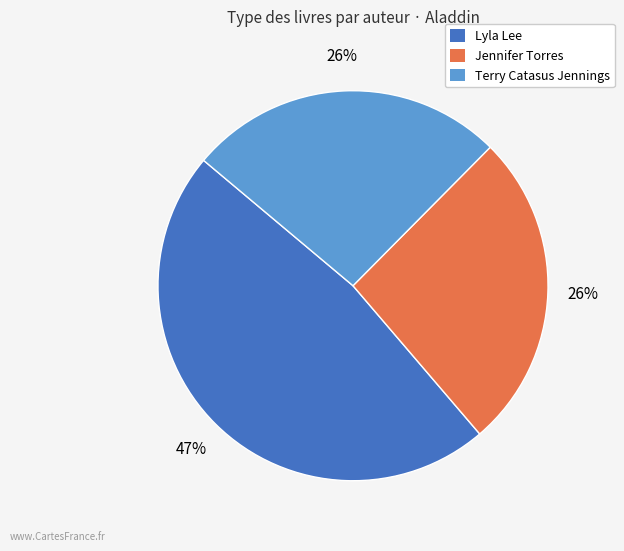

Count the number of slices in the pie.

3